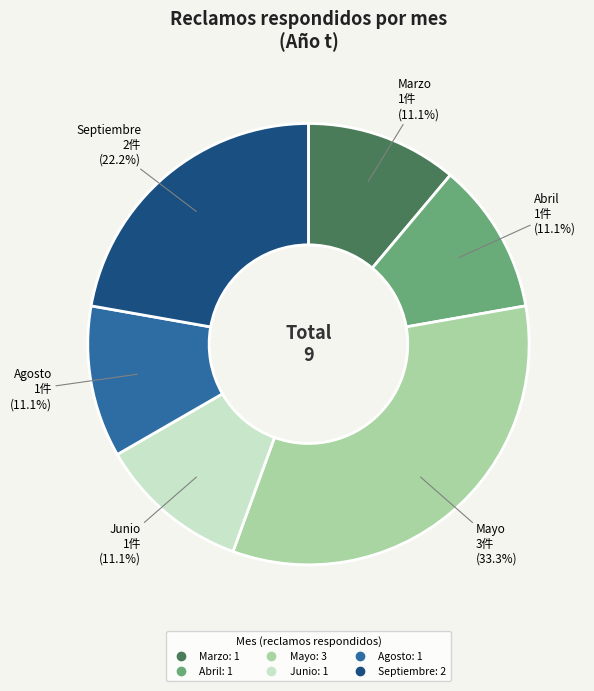

Does any single category account for the majority?

No